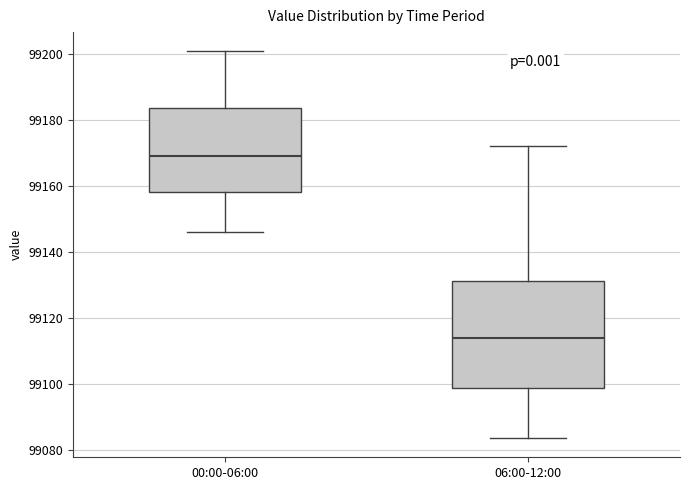

Where does the median line of the box for 06:00-12:00 sit on the y-axis? The values are not printed on the chart, so give them approximately, as read against the axis.

99114